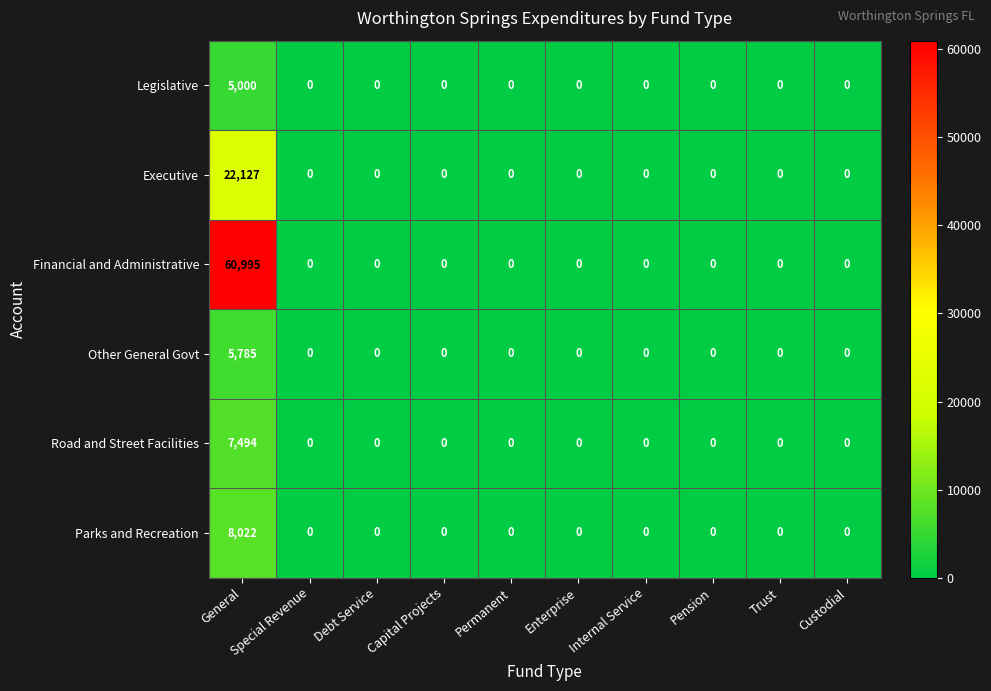

List the series in order of their peak value, highest first.

Financial and Administrative, Executive, Parks and Recreation, Road and Street Facilities, Other General Govt, Legislative